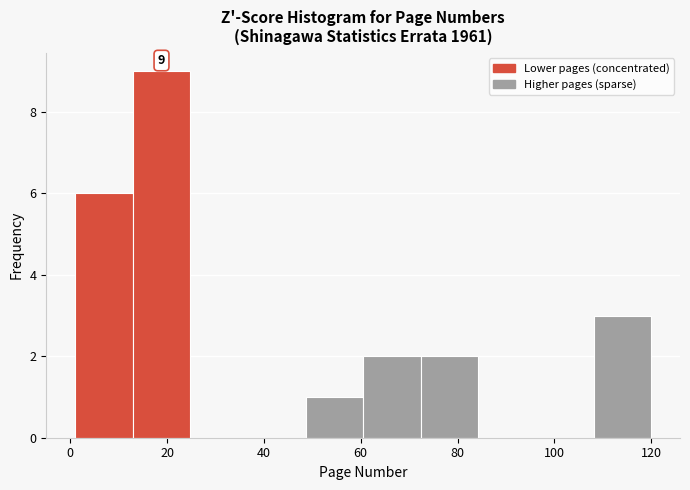

Over which range of the x-axis is the bar tallest?

12 to 24